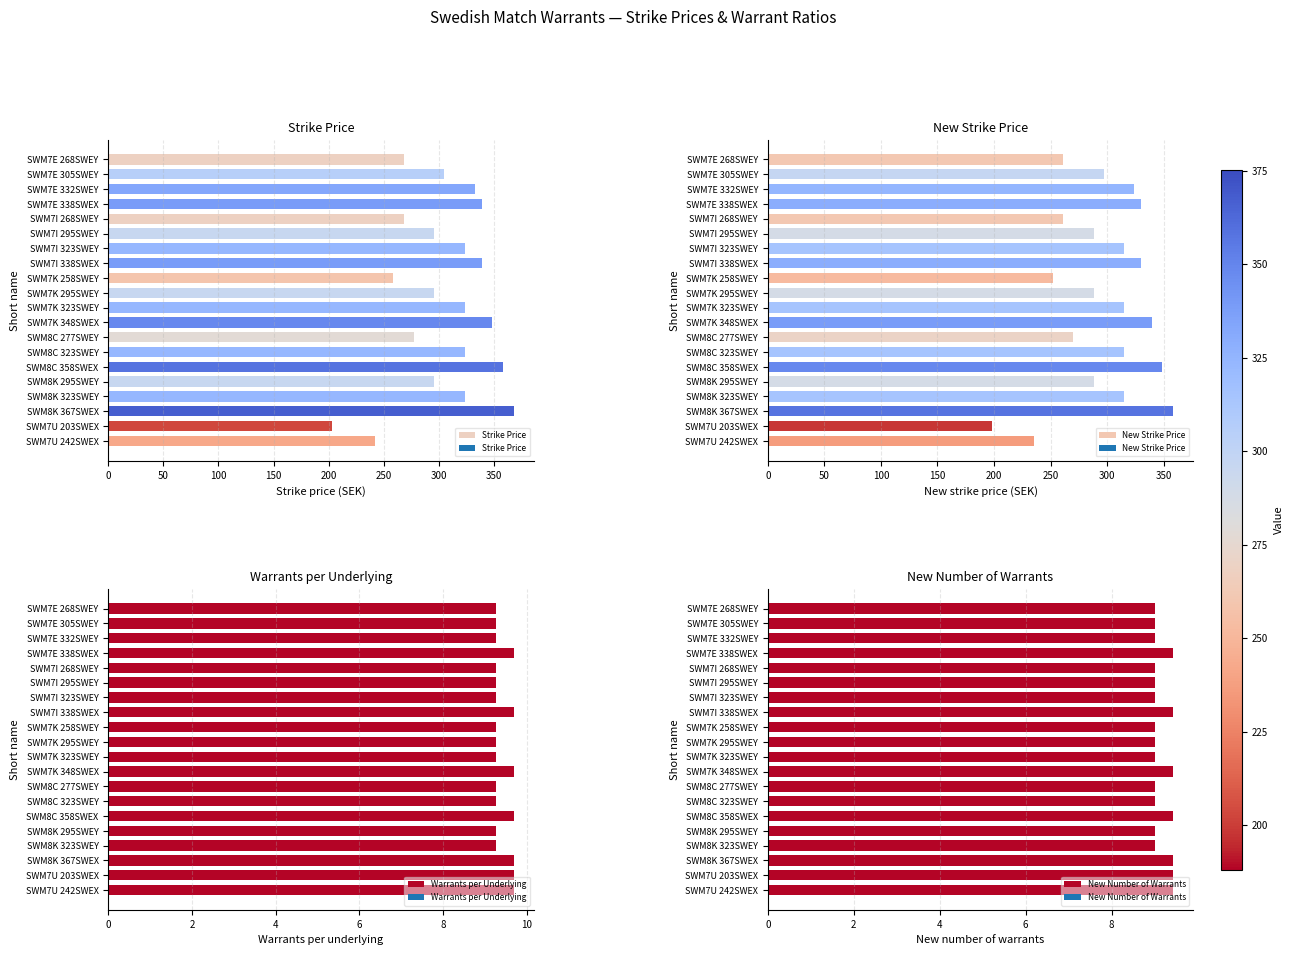

What is the sum of all New Strike Price values?

5930.0